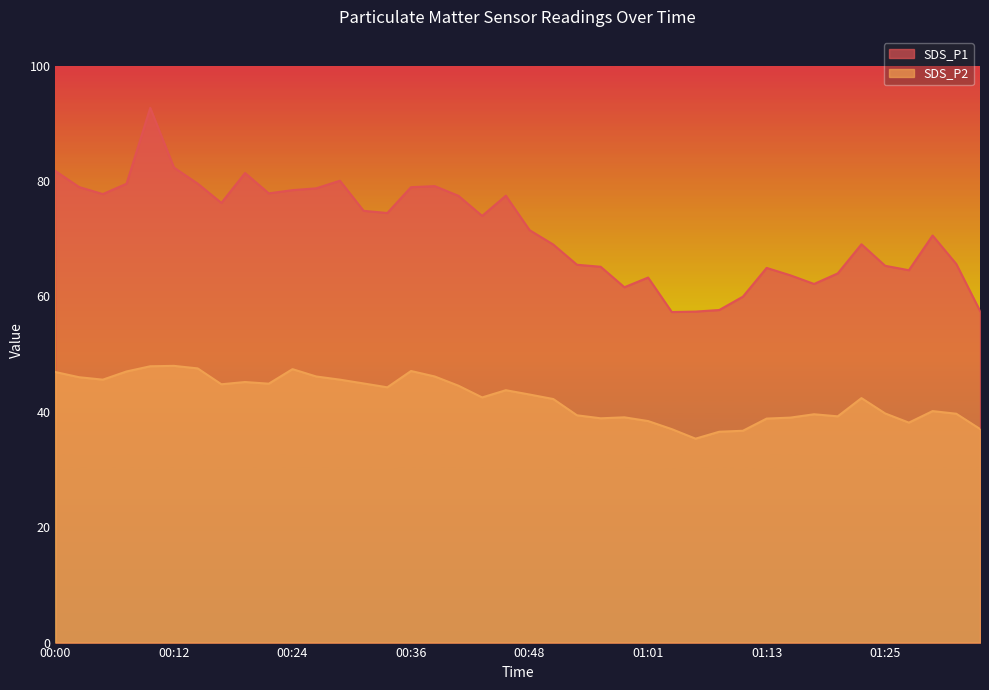

What is the label of the 27th point from the left?

01:03